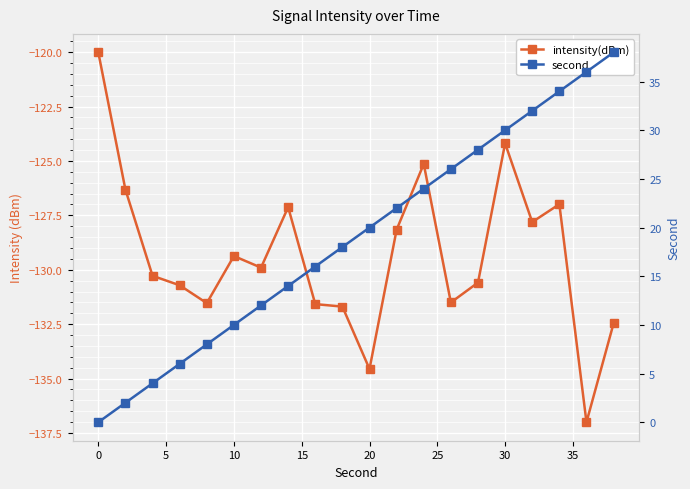

Rank the series at 20 from highest to lowest value.

second, intensity(dBm)